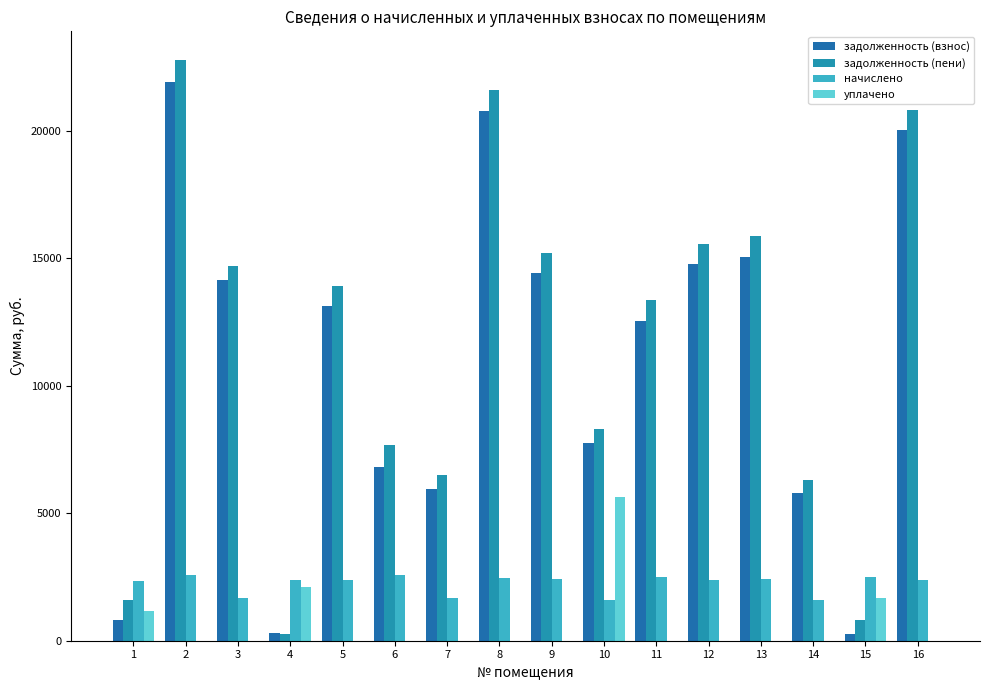

Reading left to right, extract all data points from this chart.

задолженность (взнос): 1=831.3	2=21896.6	3=14136.4	4=297.1	5=13131.9	6=6808.7	7=5945.9	8=20759.8	9=14403.4	10=7765.4	11=12548.4	12=14780.5	13=15064.4	14=5782.9	15=277.6	16=20018.5
задолженность (пени): 1=1615.2	2=22760.4	3=14694.1	4=266.2	5=13925.5	6=7662.8	7=6503.6	8=21578.8	9=15208.7	10=8293.9	11=13381.0	12=15570.2	13=15875.6	14=6311.4	15=822.6	16=20808.2
начислено: 1=2351.7	2=2591.6	3=1673.1	4=2392.7	5=2380.9	6=2562.3	7=1673.1	8=2457.0	9=2416.1	10=1585.3	11=2497.9	12=2369.2	13=2433.6	14=1585.3	15=2497.9	16=2369.2
уплачено: 1=1164.9	2=0.0	3=0.0	4=2126.4	5=0.0	6=0.0	7=0.0	8=0.0	9=0.0	10=5629.7	11=0.0	12=0.0	13=0.0	14=0.0	15=1675.3	16=0.0